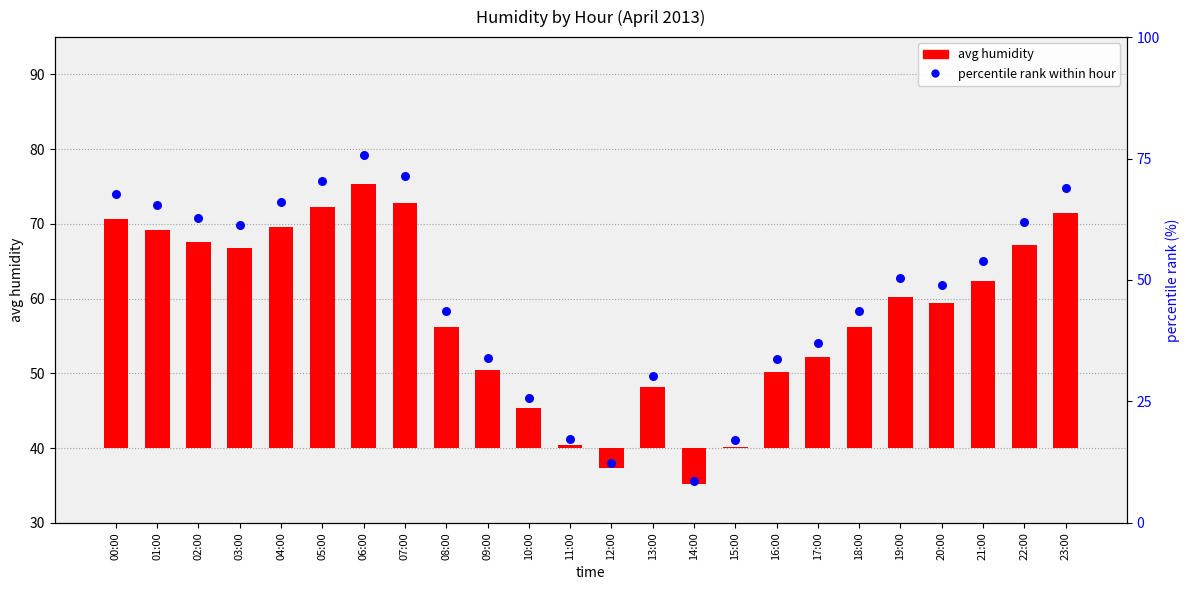

Which series reaches the minimum Y coordinate?

avg humidity